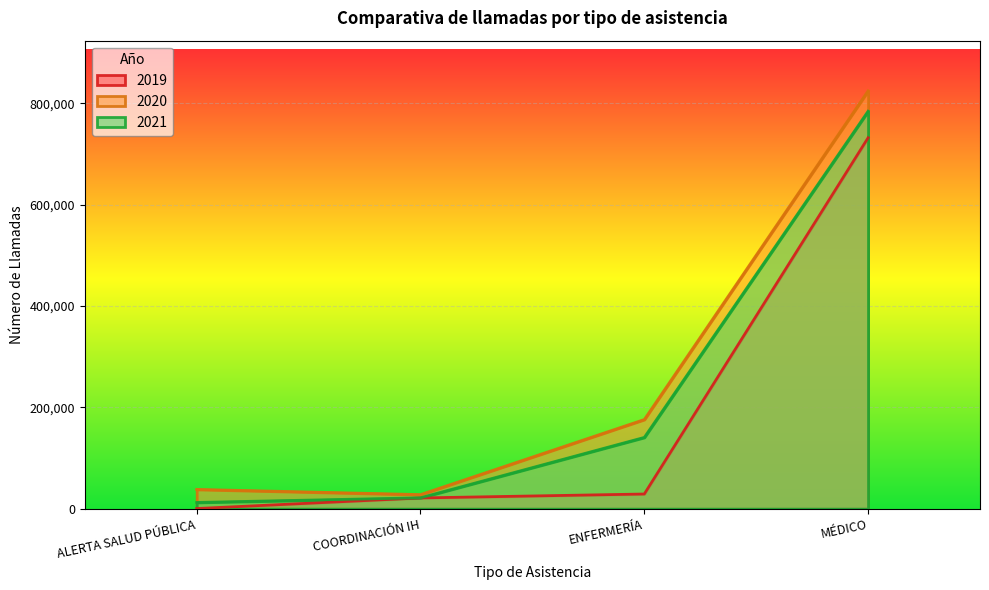

What is the highest value of the 2019 series?

732211